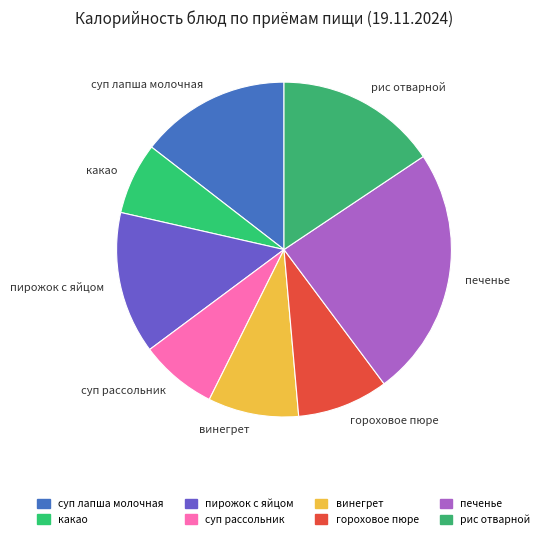

Which category has the smallest portion of the pie?

какао